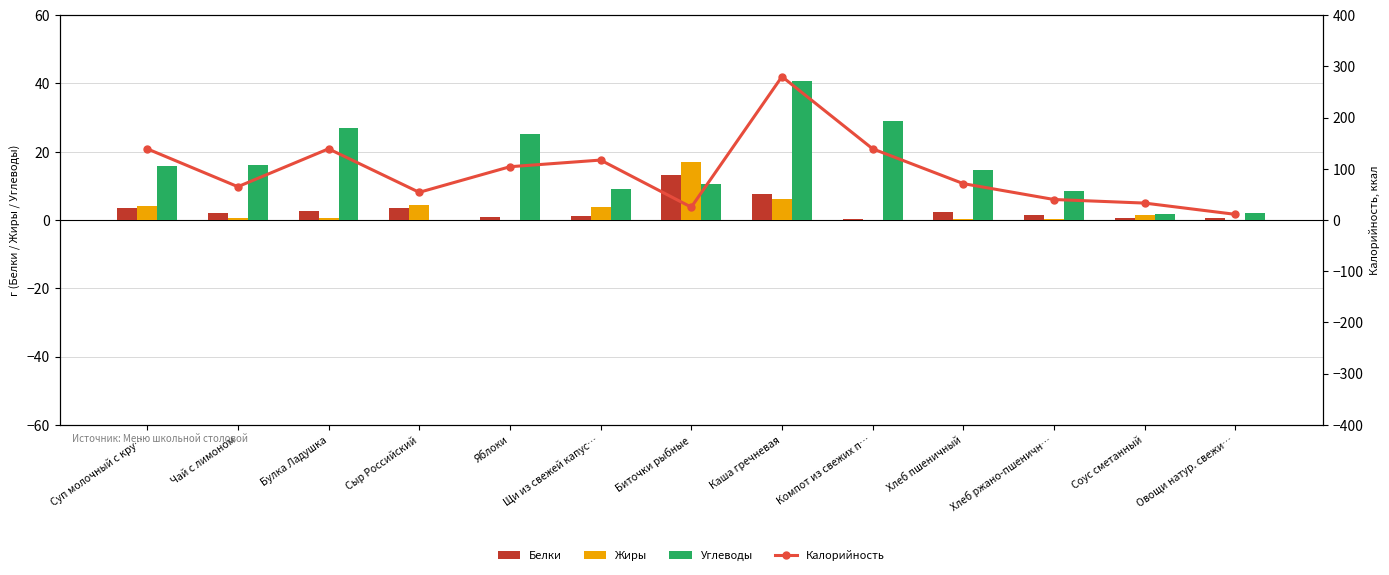

Rank the series at Овощи натур. свежи… from highest to lowest value.

Калорийность, Углеводы, Белки, Жиры